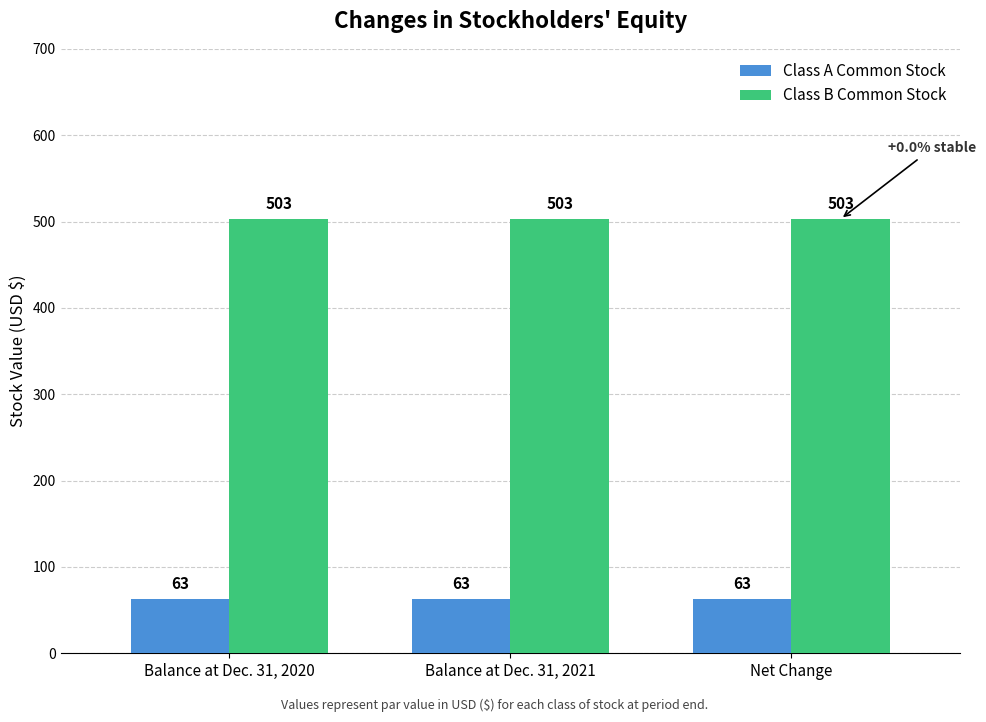

What position from the right is Net Change?

1